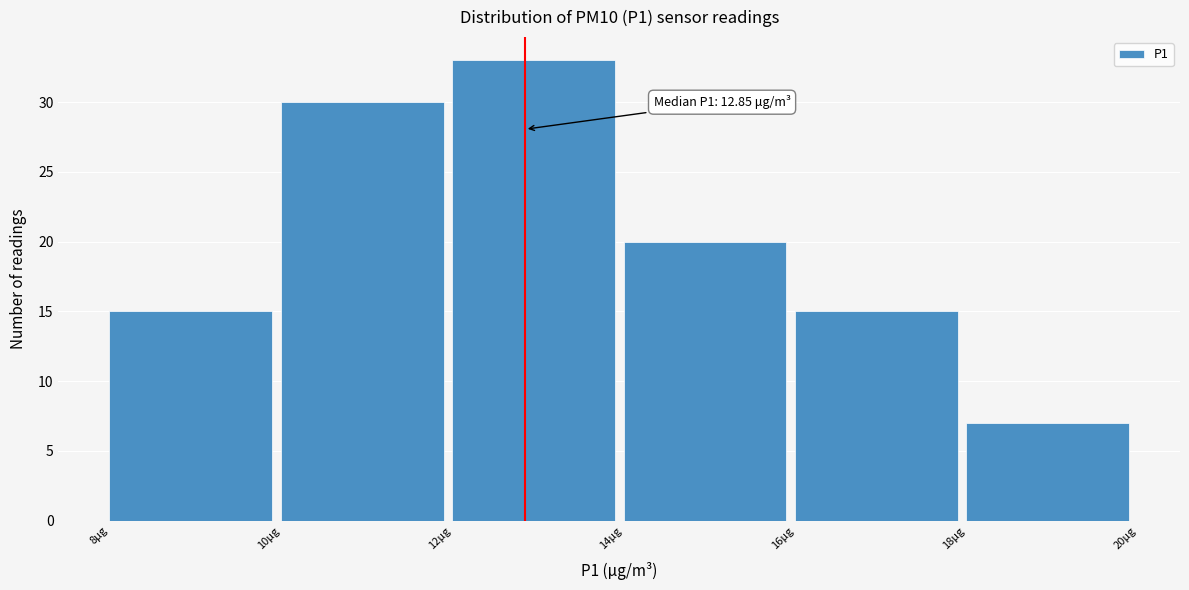

Which range on the x-axis has the tallest bar?

12 to 14